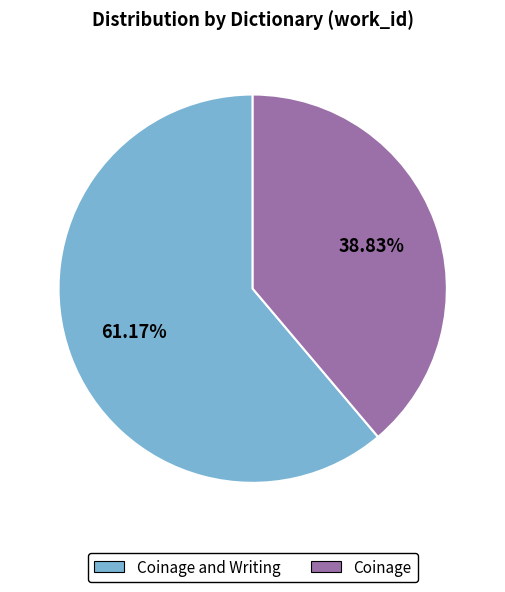

To the nearest percent, what is the average slice percentage?

50%